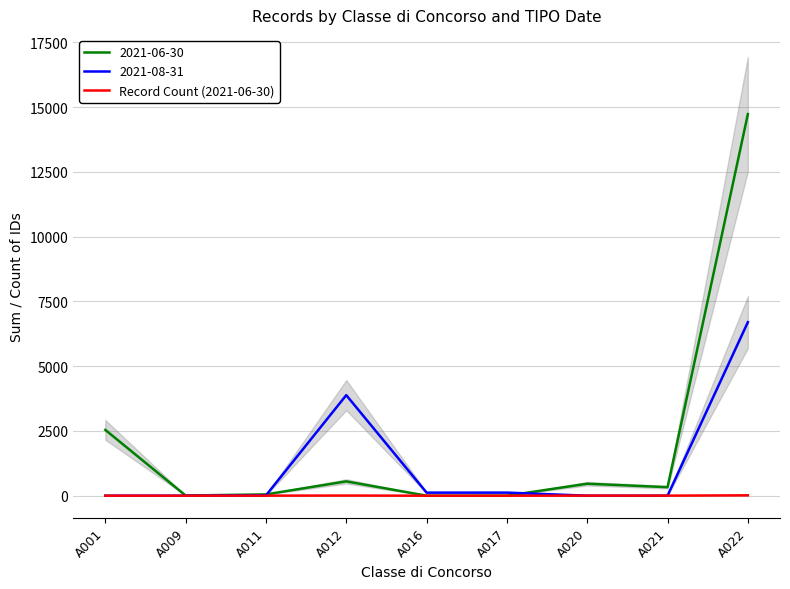

Which has a higher value, A016 or A009?

A009